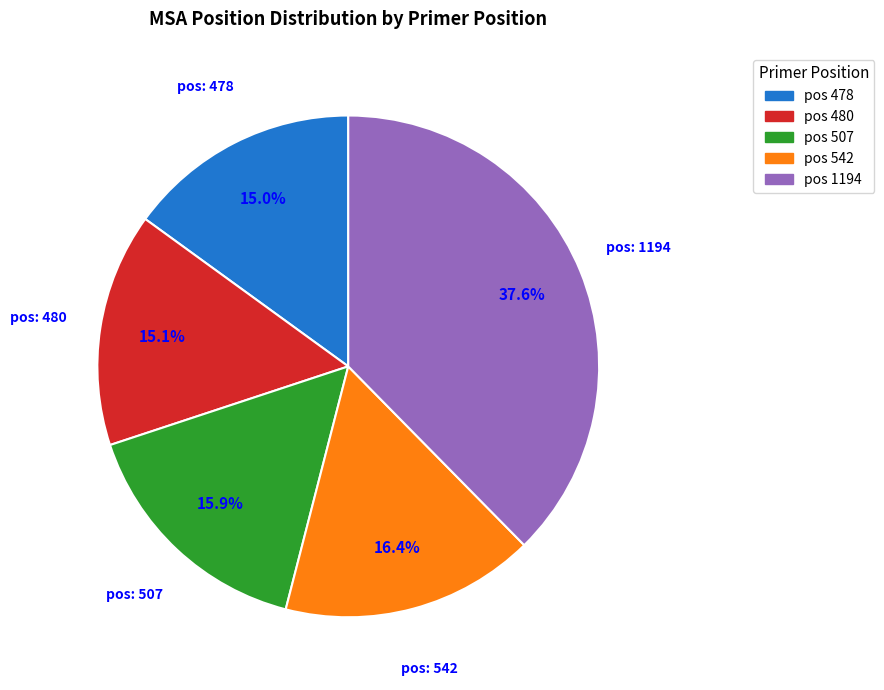

To the nearest percent, what is the difference between the largest and smallest slice percentages?

23%